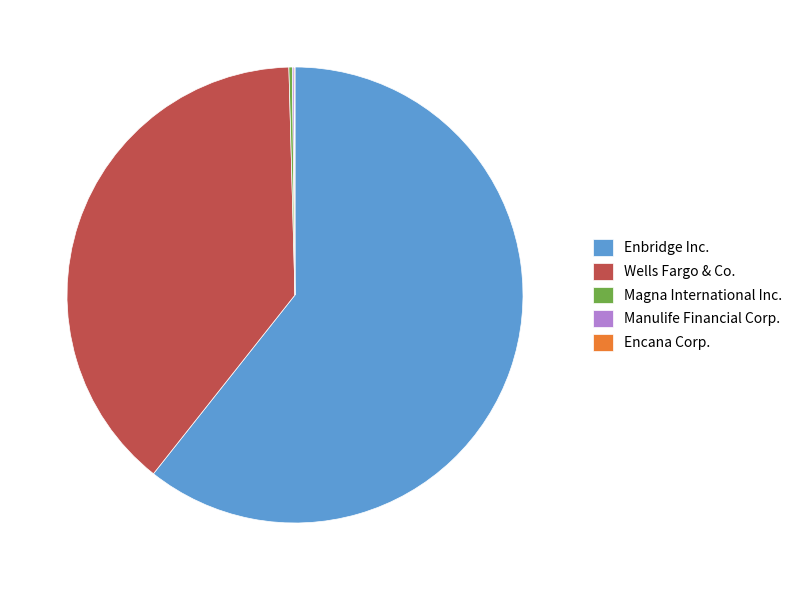

True or false: Enbridge Inc. accounts for 61% of the total.

True